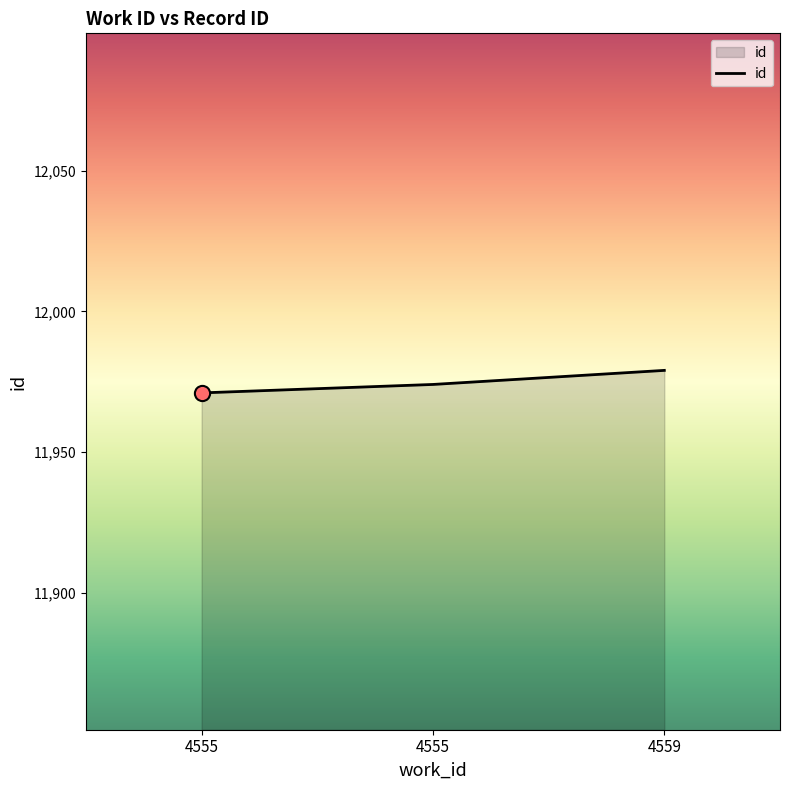

What is the change in value from 4555 to 4555?

+3